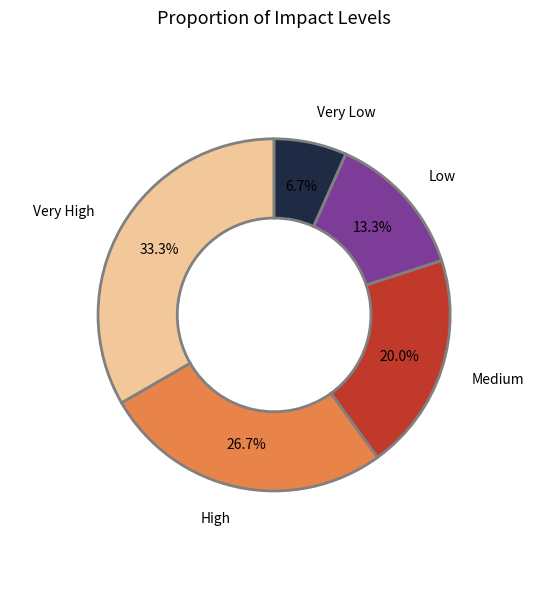

To the nearest percent, what percentage of the pie is Very Low?

7%